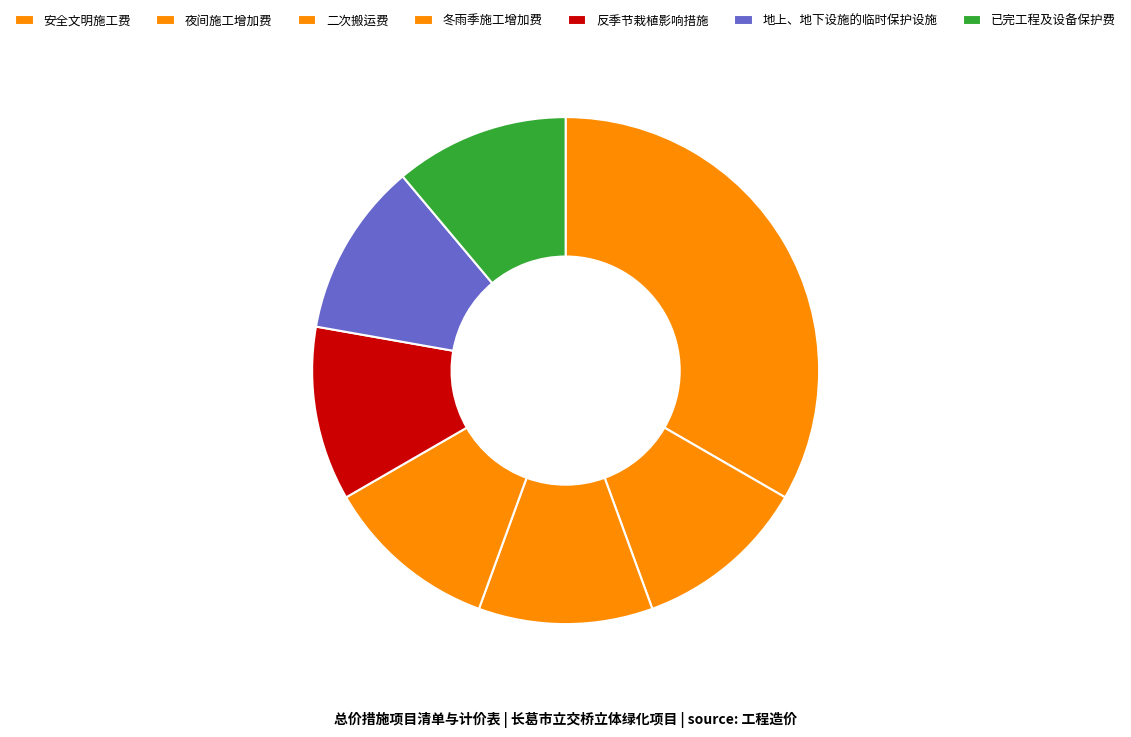

How many slices are in this pie chart?

7